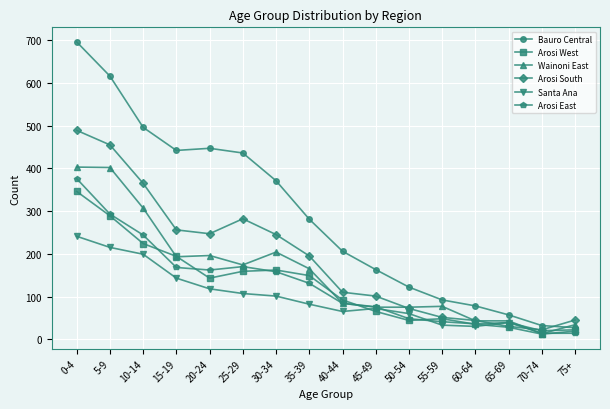

How many times do Arosi South and Bauro Central cross each other?

1